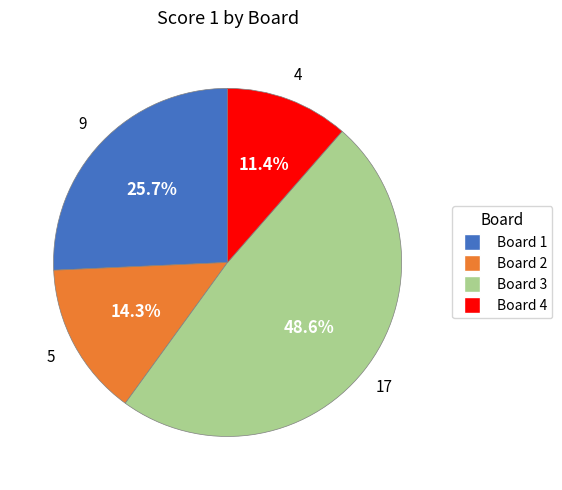

Is there a majority slice in this chart?

No